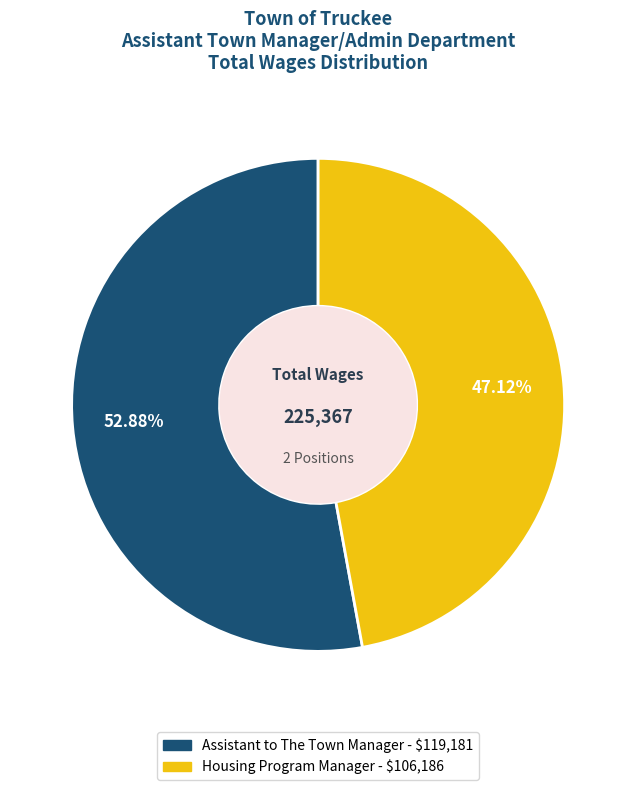

True or false: Assistant to The Town Manager accounts for 53% of the total.

True